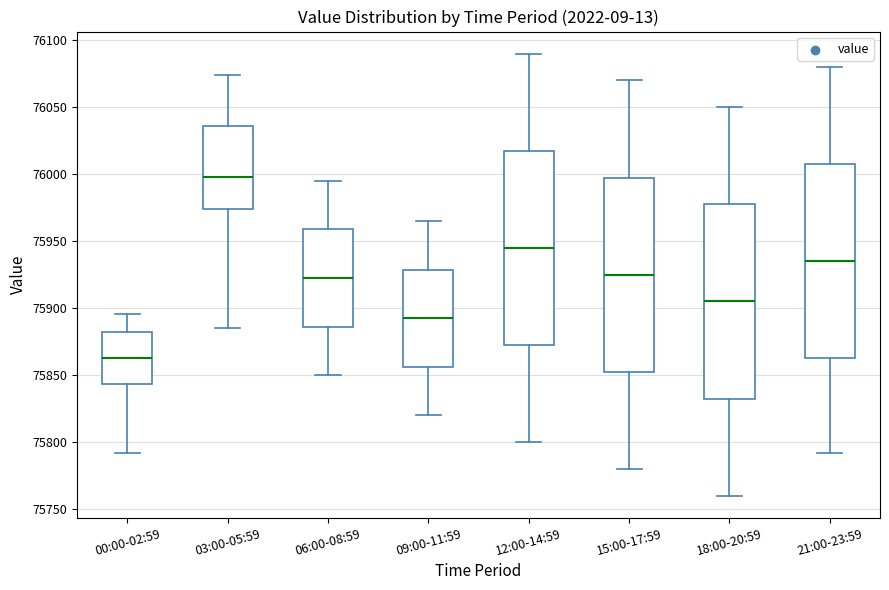

Reading left to right, read every box against the y-axis: the position of its median line, the range the box covers, and the ends of its whiskers. The values are not printed on the chart, so give them approximately, as read against the axis.

00:00-02:59: median 75865, box 75845 to 75880, whiskers 75790 to 75895
03:00-05:59: median 76000, box 75975 to 76035, whiskers 75885 to 76075
06:00-08:59: median 75925, box 75885 to 75960, whiskers 75850 to 75995
09:00-11:59: median 75895, box 75855 to 75930, whiskers 75820 to 75965
12:00-14:59: median 75945, box 75875 to 76020, whiskers 75800 to 76090
15:00-17:59: median 75925, box 75855 to 76000, whiskers 75780 to 76070
18:00-20:59: median 75905, box 75835 to 75980, whiskers 75760 to 76050
21:00-23:59: median 75935, box 75865 to 76010, whiskers 75790 to 76080